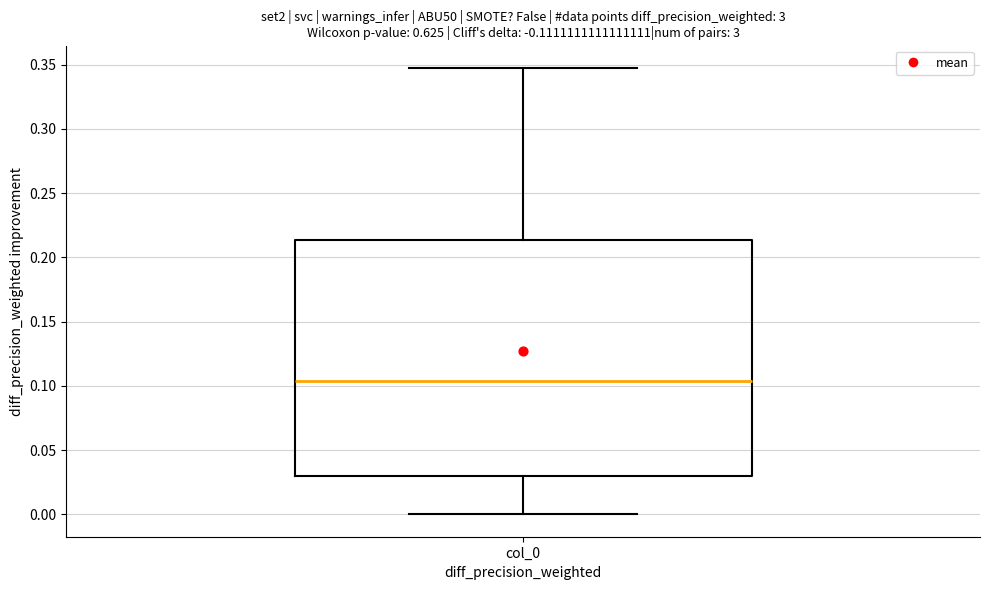

Transcribe this box plot: give where the median line is, the range the box spans, and where the two whiskers end, as read against the y-axis. The values are not printed on the chart, so give them approximately, as read against the axis.

median 0.105, box 0.030 to 0.215, whiskers 0.000 to 0.350